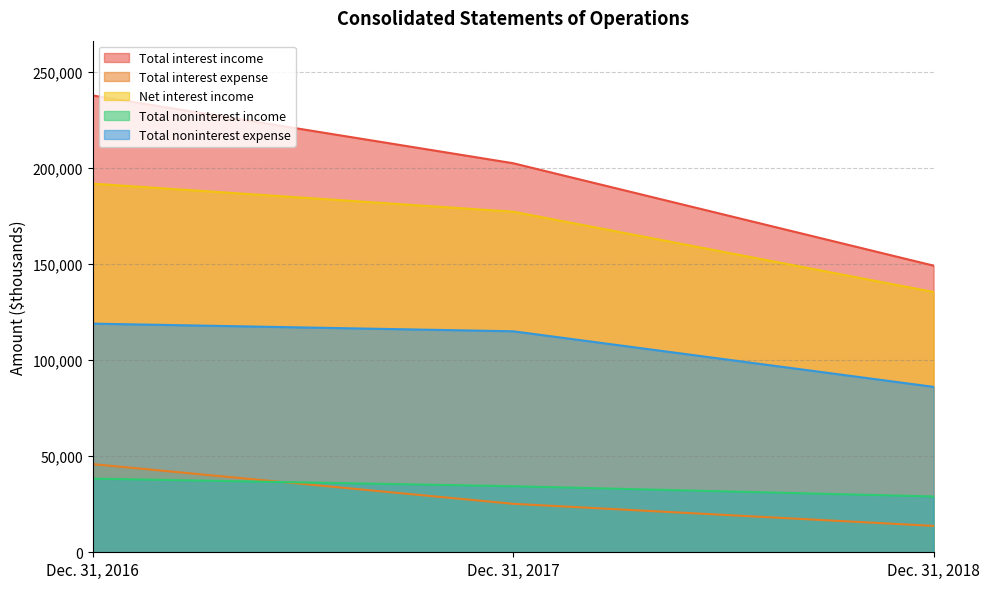

Which has a higher value, Dec. 31, 2018 or Dec. 31, 2017?

Dec. 31, 2017